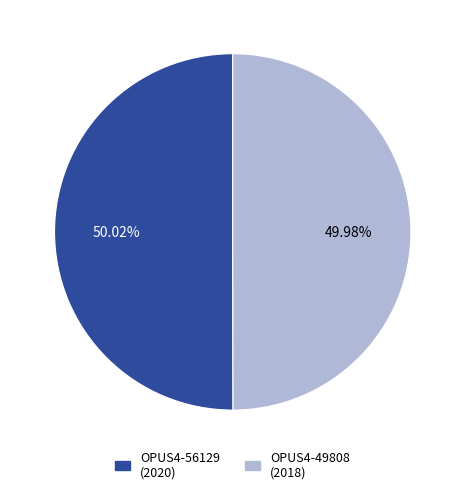

Approximately how many times larger is the value at OPUS4-56129 (2020) compared to OPUS4-49808 (2018)?

1.0